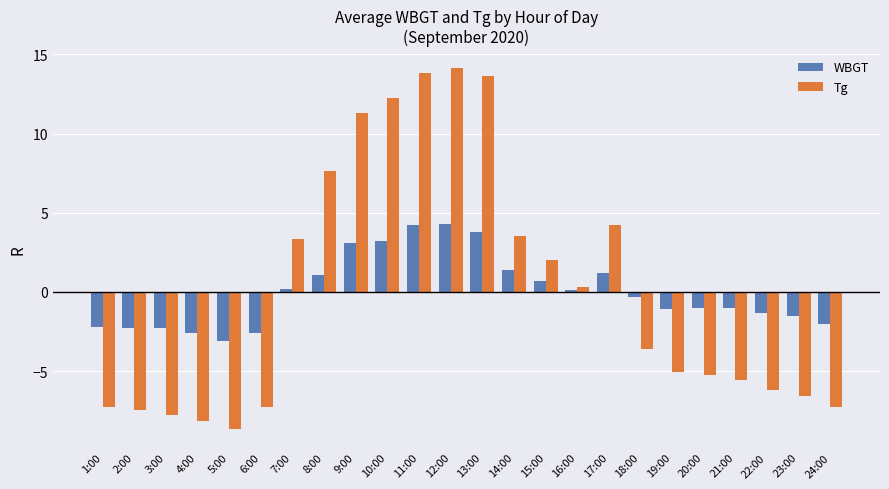

How many bars are there in total?

48